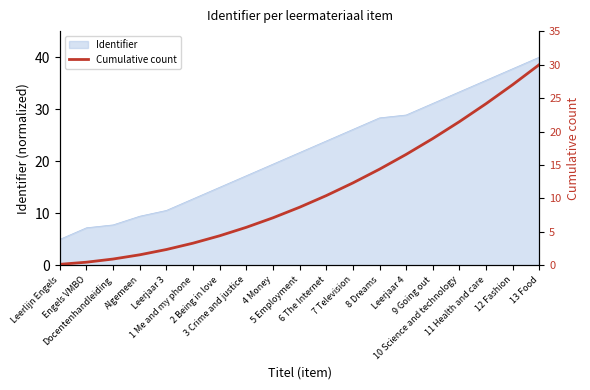

What is the sum of all values?

210.0